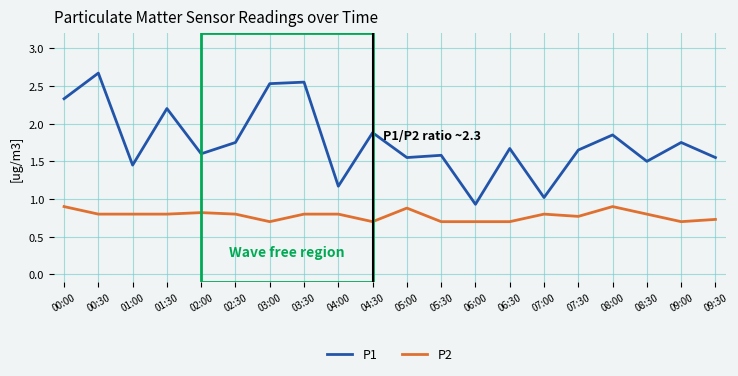

What position from the left is 04:00?

9